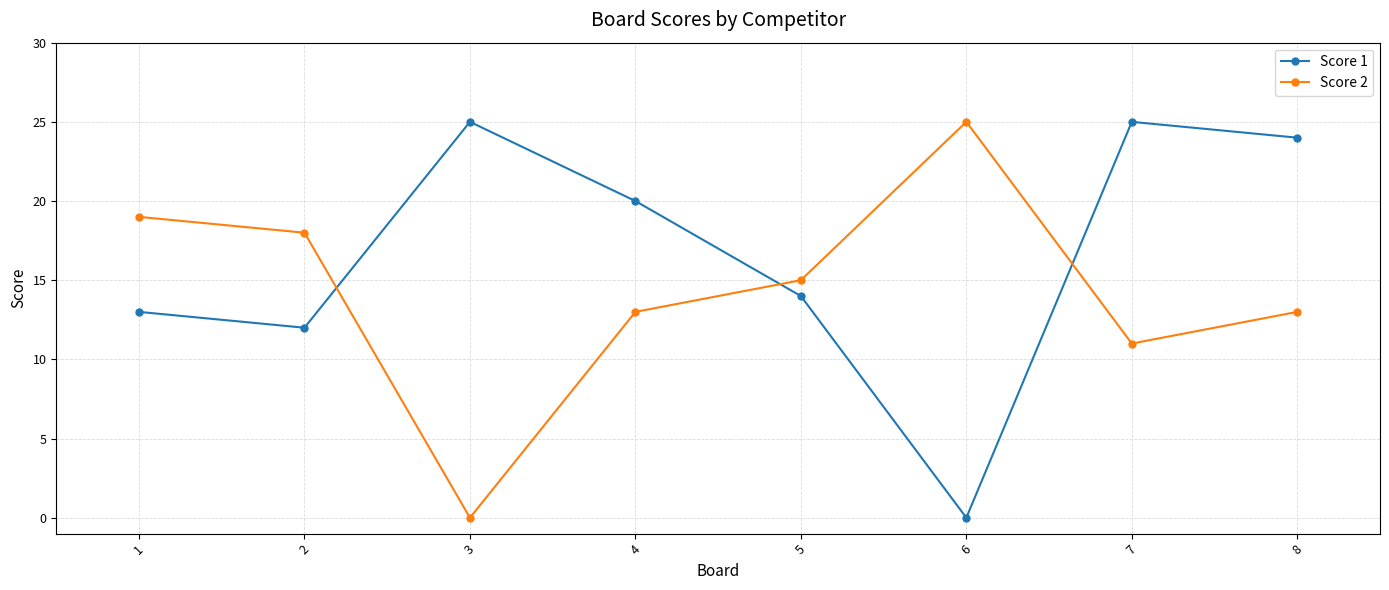

What is the greatest value displayed?

25